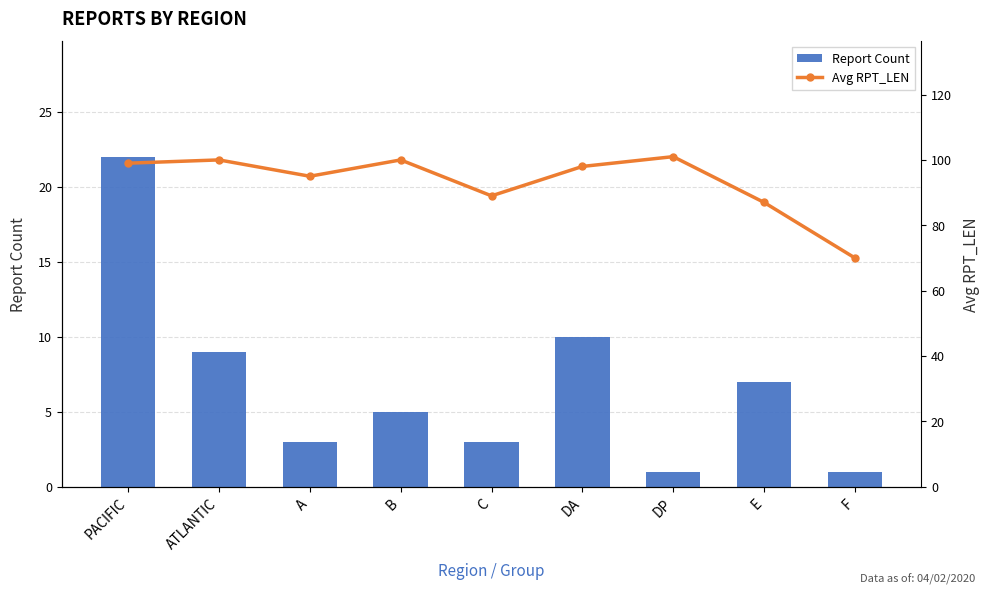

True or false: Report Count has a value of 1 at F.

True